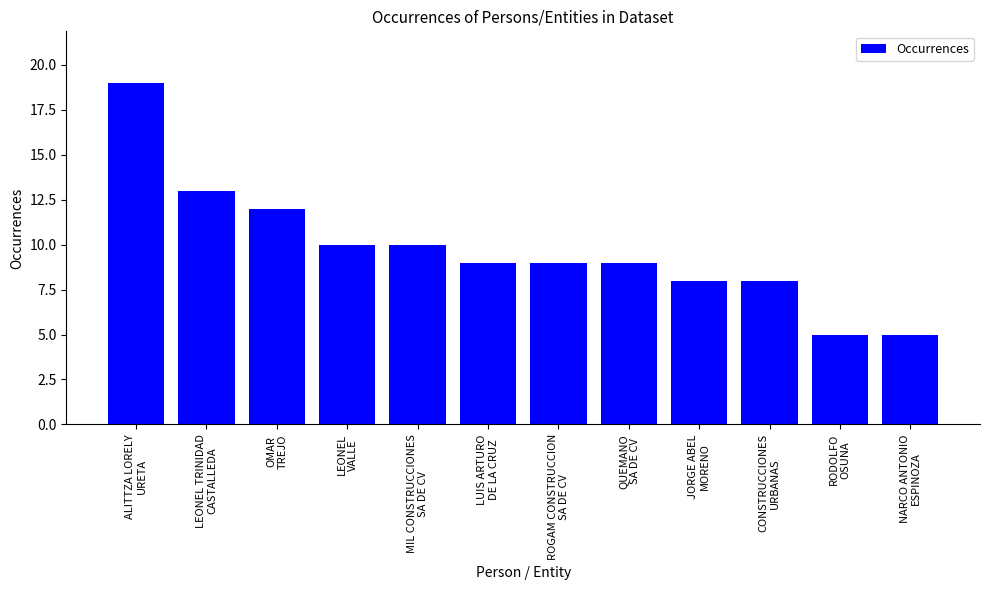

What is the change in value from LEONEL TRINIDAD
CASTALLEDA to NARCO ANTONIO
ESPINOZA?

-8